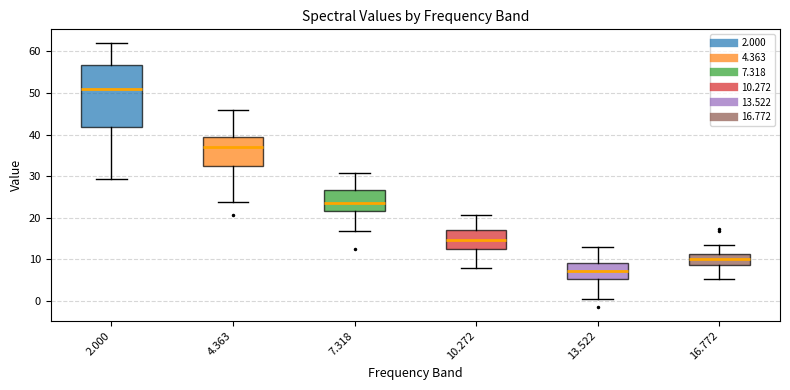

Which box's median line is the lowest?

13.522